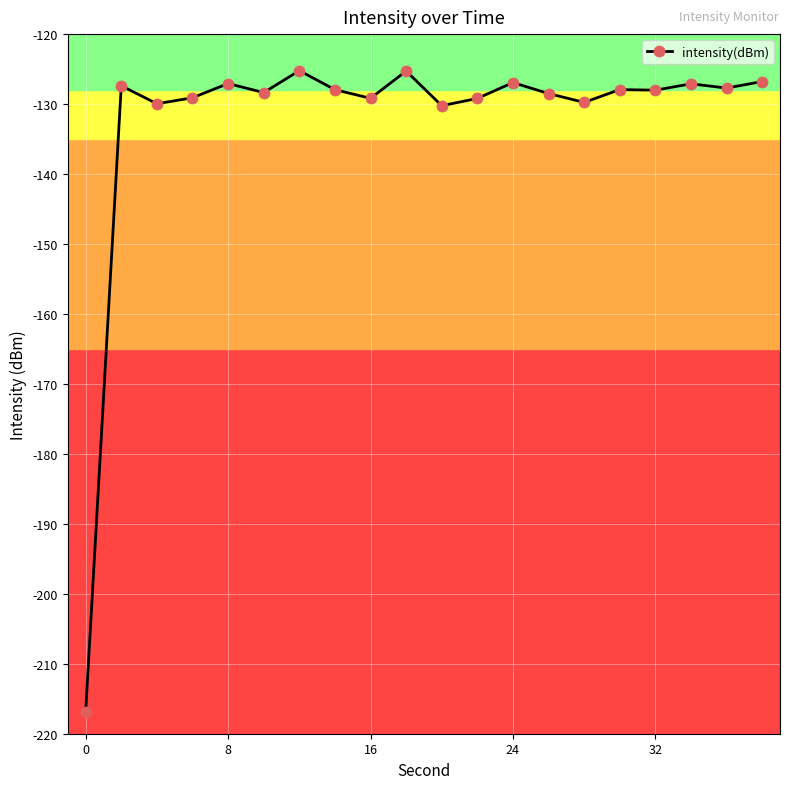

How many categories are shown in the chart?

20